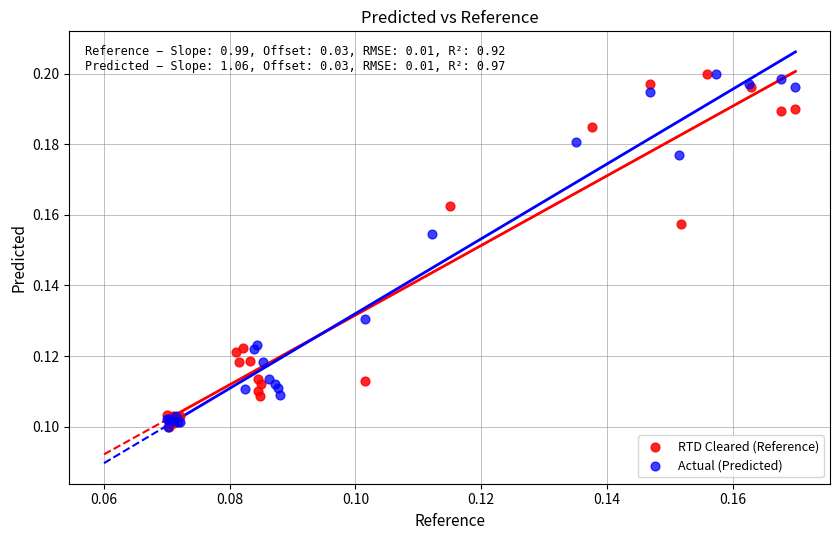

What are all the series names shown in the legend?

RTD Cleared (Reference), Actual (Predicted)